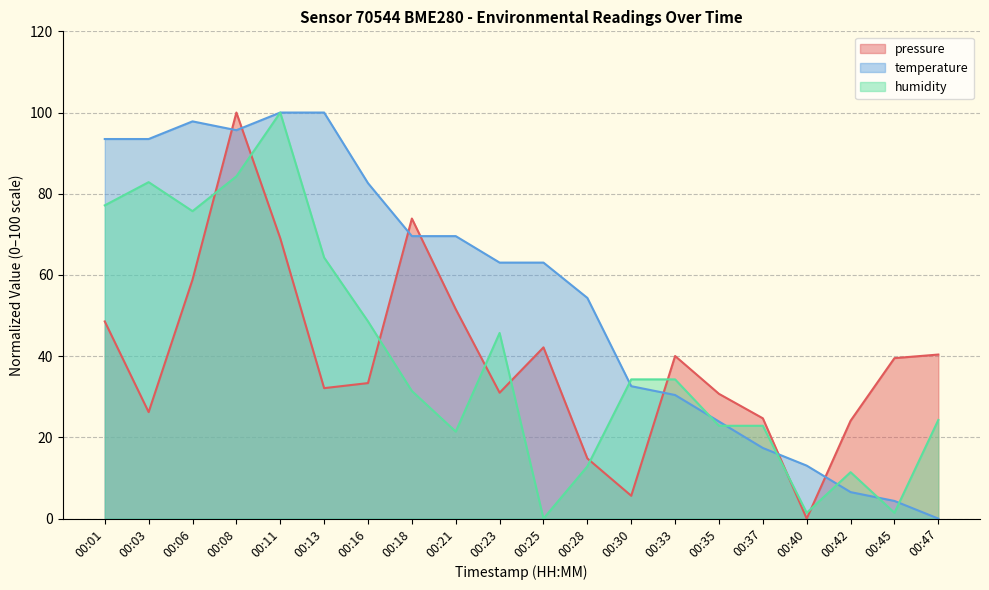

Read the temperature value at 00:08.

95.7